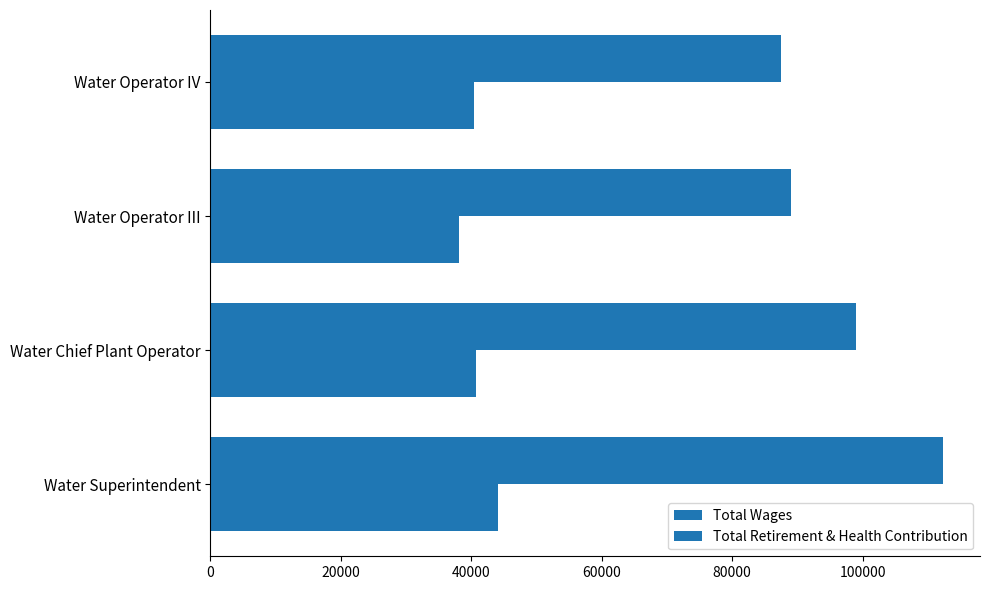

At how many categories does at least one series exceed 45359?

4